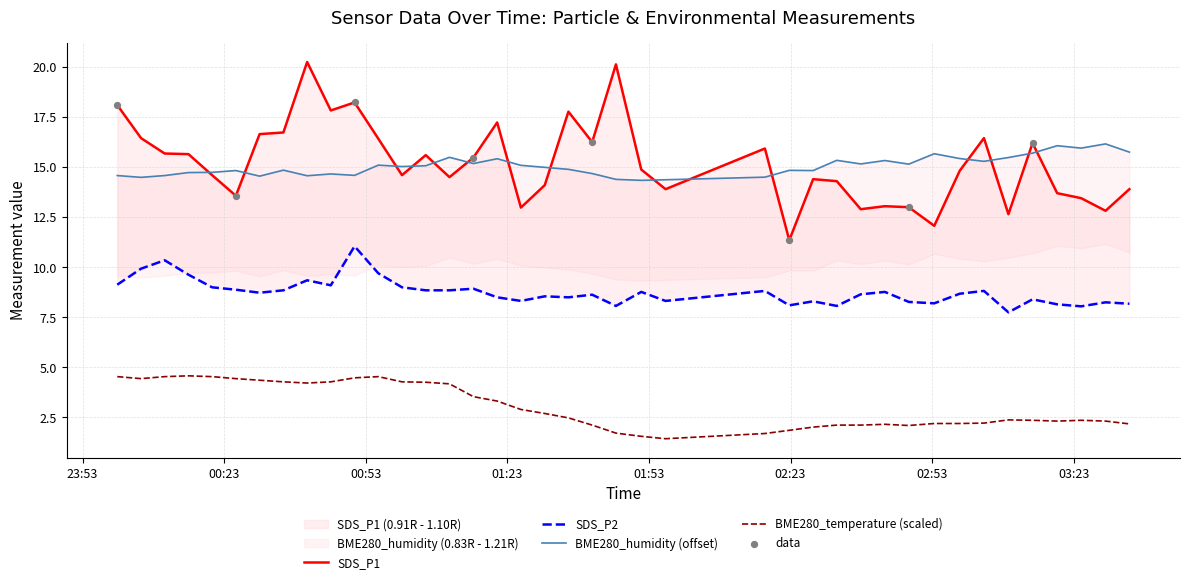

What are all the series names shown in the legend?

SDS_P1, SDS_P2, BME280_humidity, BME280_temperature